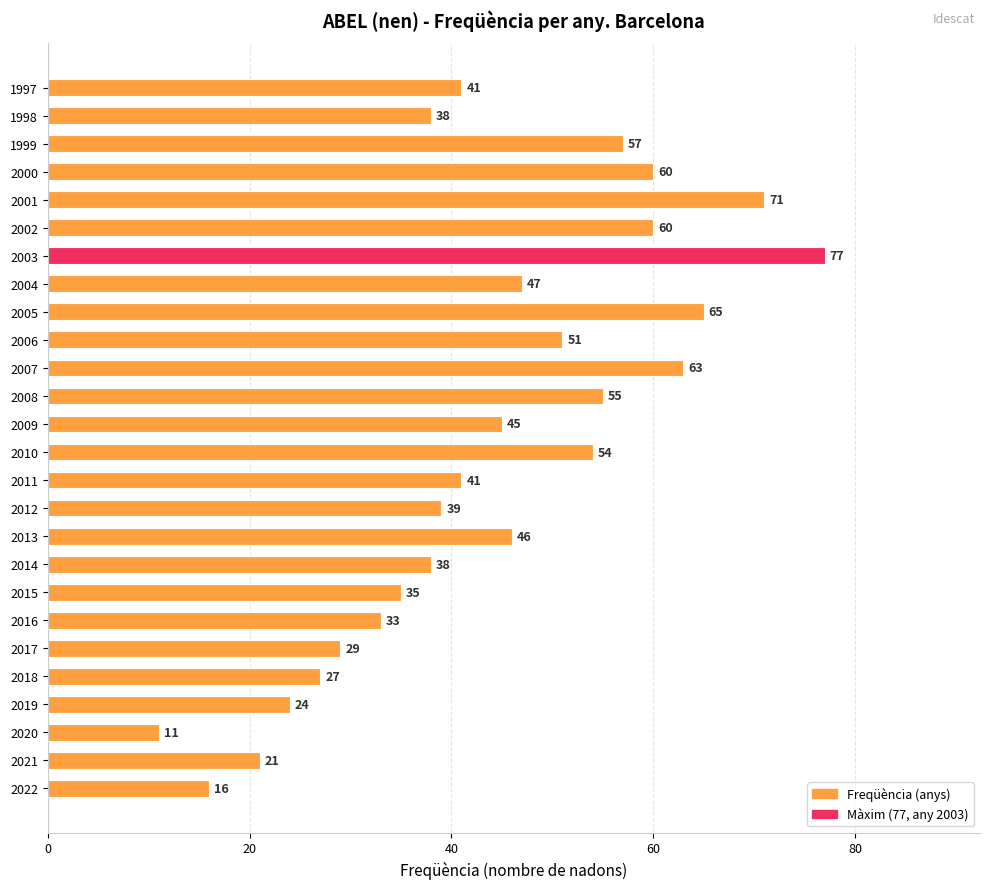

Reading top to bottom, extract all data points from this chart.

1997=41	1998=38	1999=57	2000=60	2001=71	2002=60	2003=77	2004=47	2005=65	2006=51	2007=63	2008=55	2009=45	2010=54	2011=41	2012=39	2013=46	2014=38	2015=35	2016=33	2017=29	2018=27	2019=24	2020=11	2021=21	2022=16